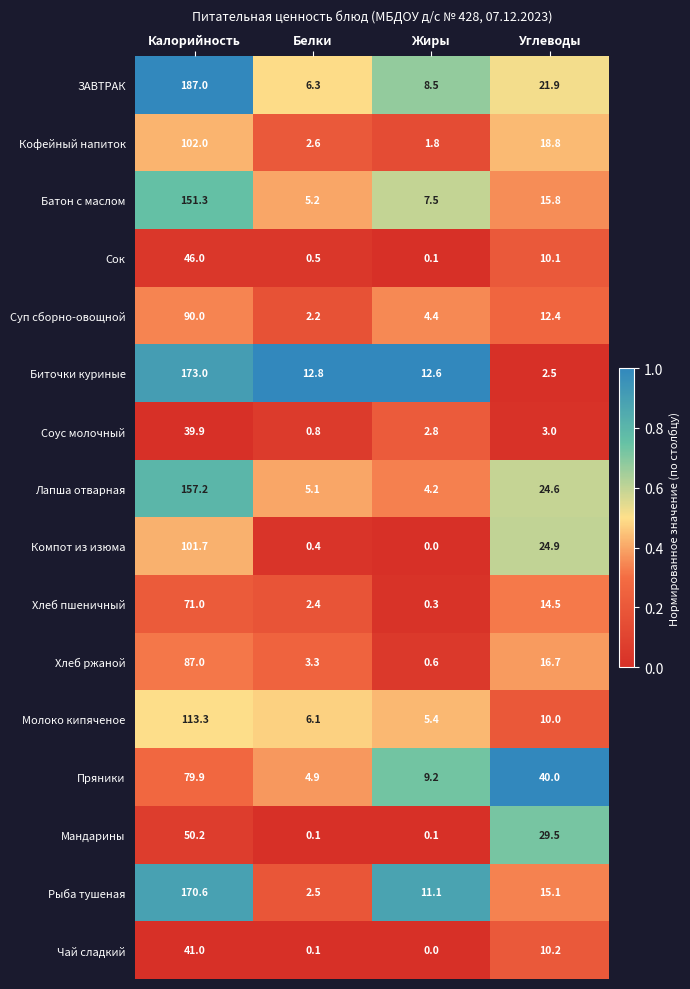

What is the maximum value shown in the chart?

187.0